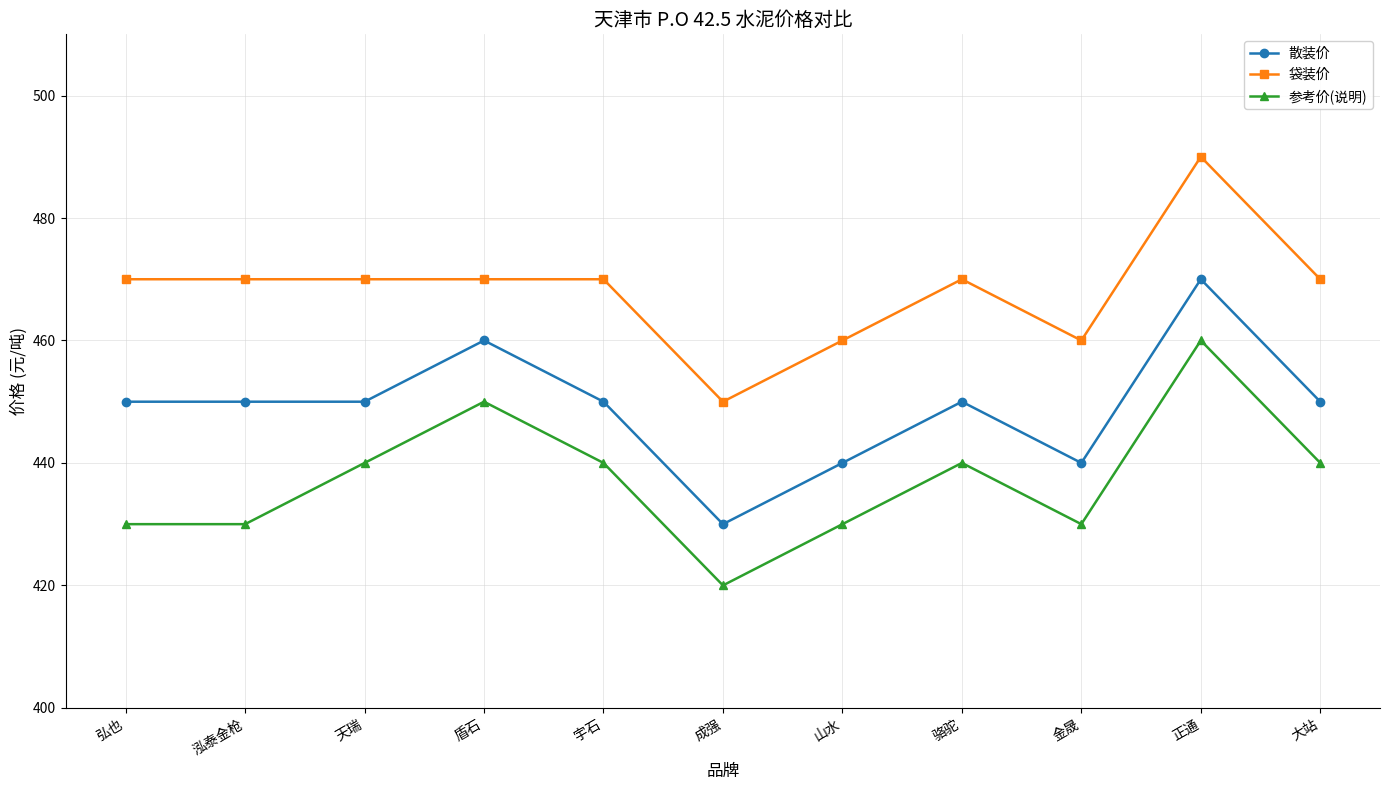

What are all the series names shown in the legend?

散装价, 袋装价, 参考价(说明)